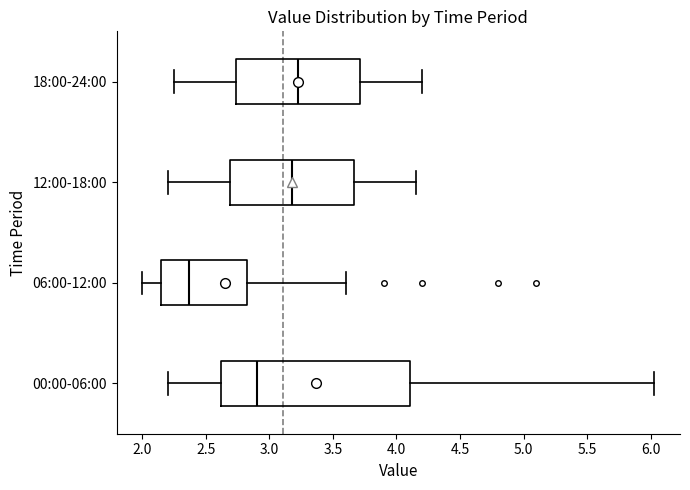

Reading bottom to top, transcribe this box plot: for each box, give where its median line is, the range the box spans, and where its two whiskers end, as read against the x-axis. The values are not printed on the chart, so give them approximately, as read against the axis.

00:00-06:00: median 2.90, box 2.60 to 4.10, whiskers 2.20 to 6.05
06:00-12:00: median 2.35, box 2.15 to 2.85, whiskers 2.00 to 3.60
12:00-18:00: median 3.20, box 2.70 to 3.65, whiskers 2.20 to 4.15
18:00-24:00: median 3.25, box 2.75 to 3.70, whiskers 2.25 to 4.20